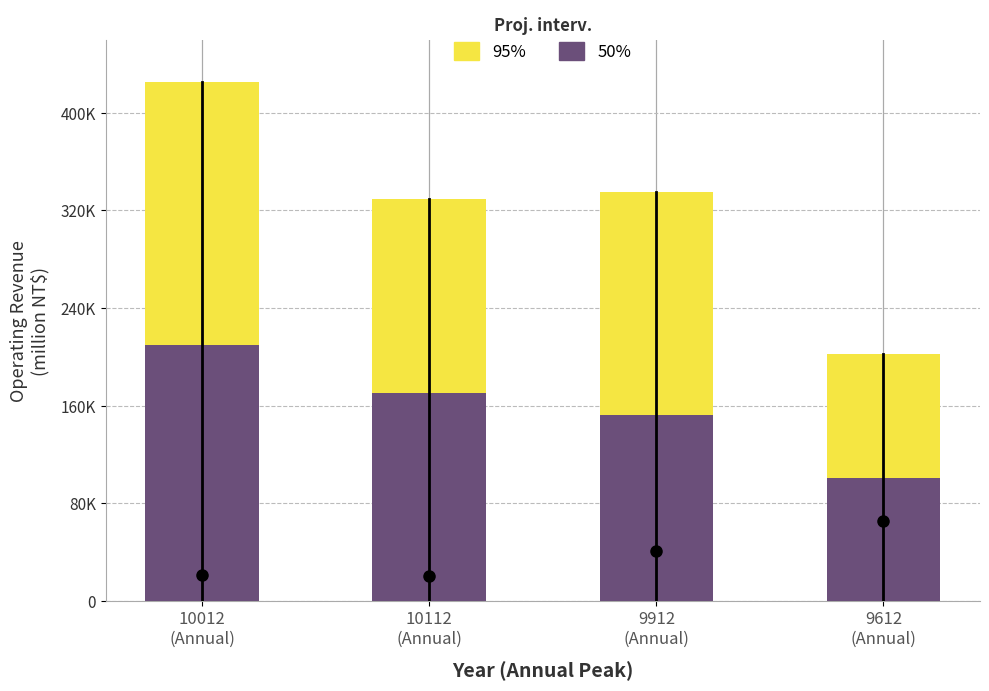

At which category does the chart reach its minimum across all series?

9612
(Annual)